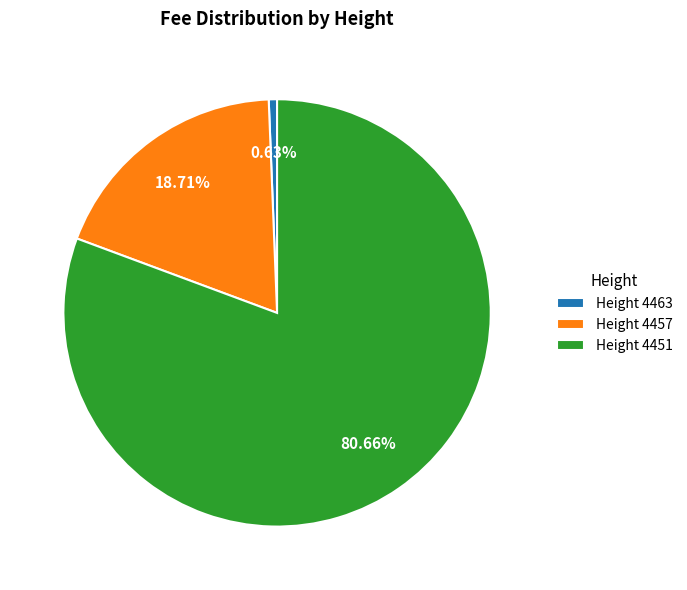

Combined, do Height 4451 and Height 4463 account for over 50%?

Yes